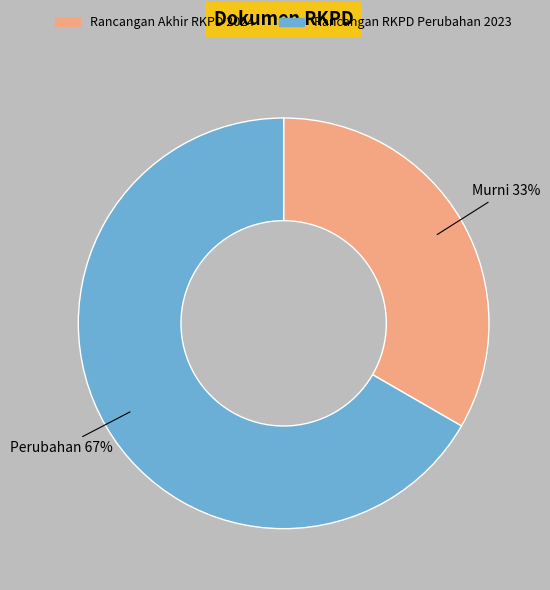

Combined, do Rancangan Akhir RKPD 2024 and Rancangan RKPD Perubahan 2023 account for over 50%?

Yes